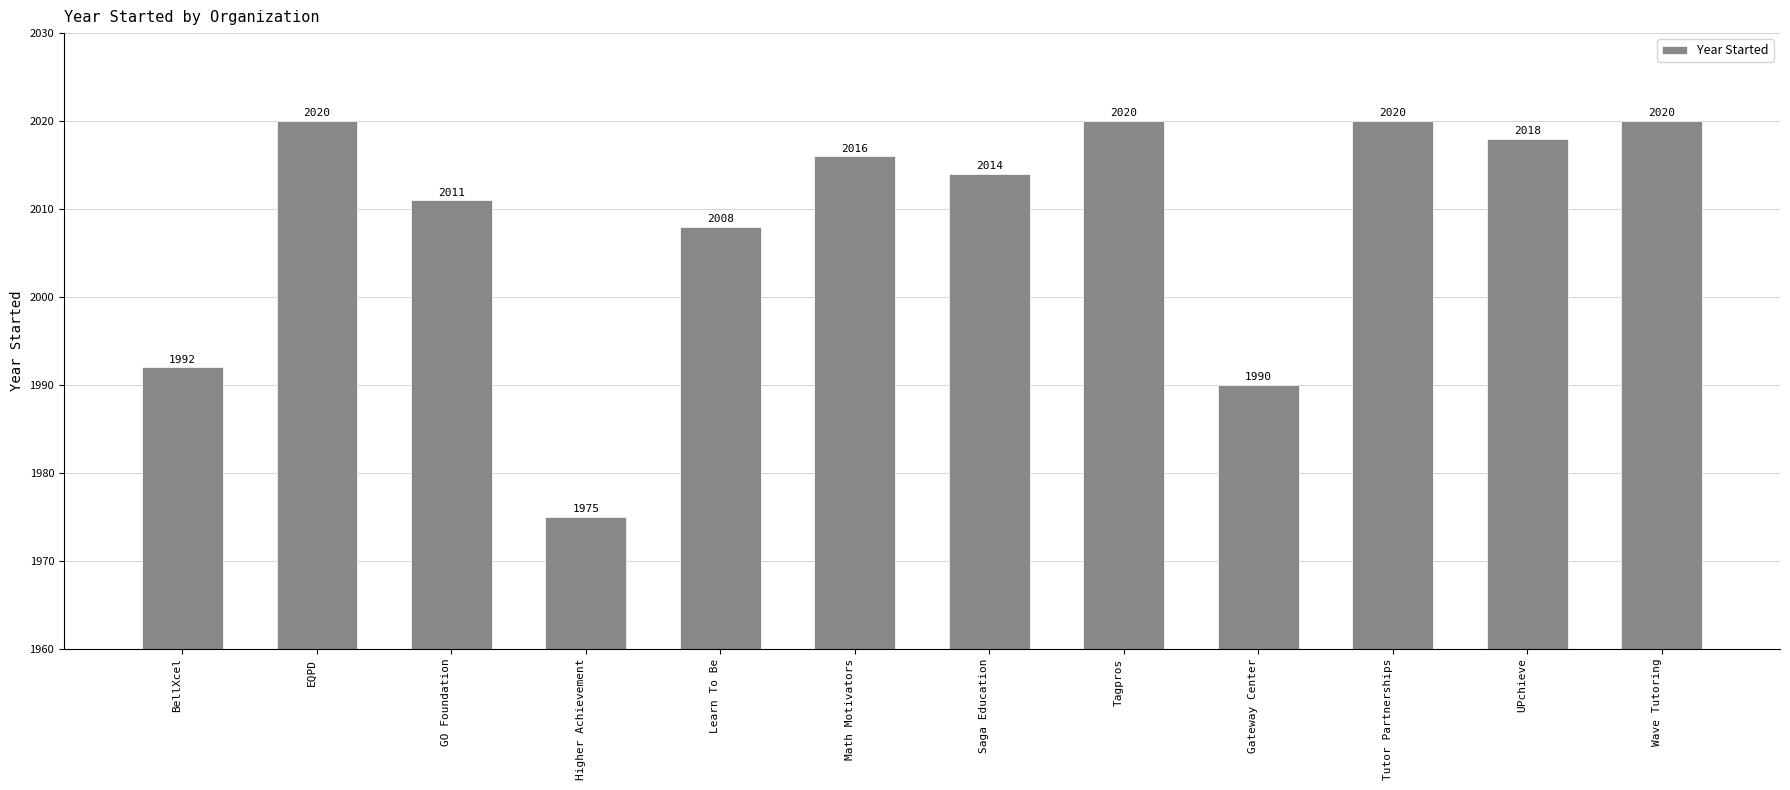

What is the difference between the maximum and second lowest values?

30